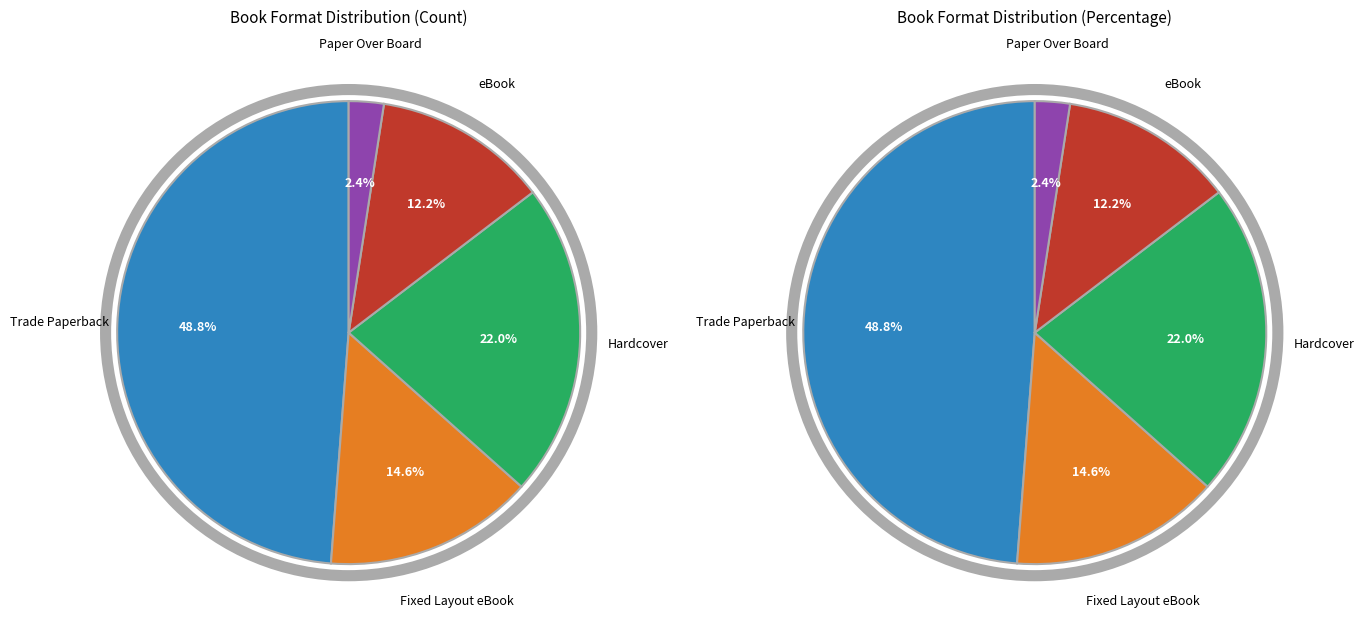

To the nearest percent, what is the difference between the Hardcover and Trade Paperback slice percentages?

27%